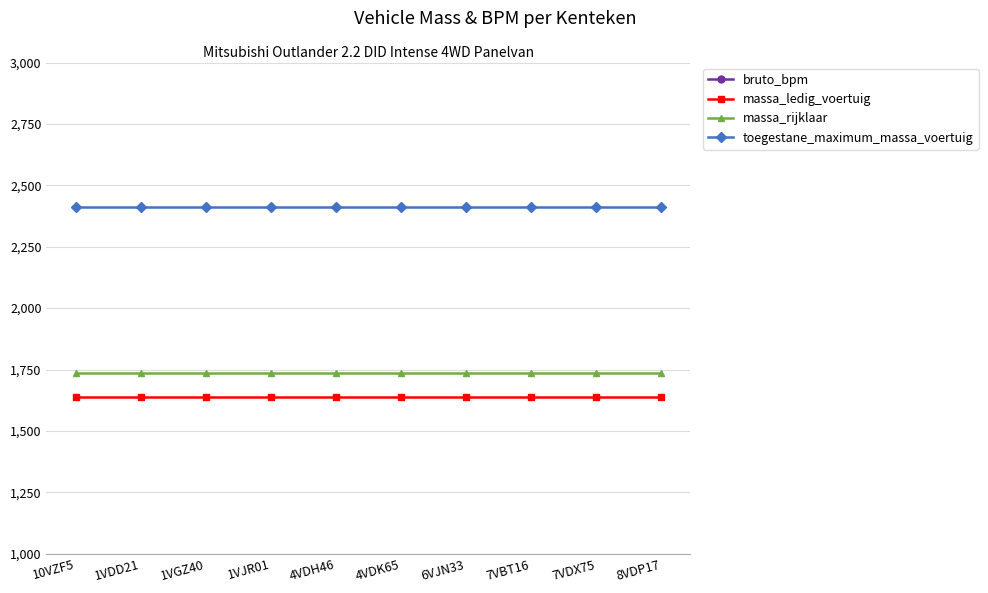

Does the chart have visible grid lines?

Yes